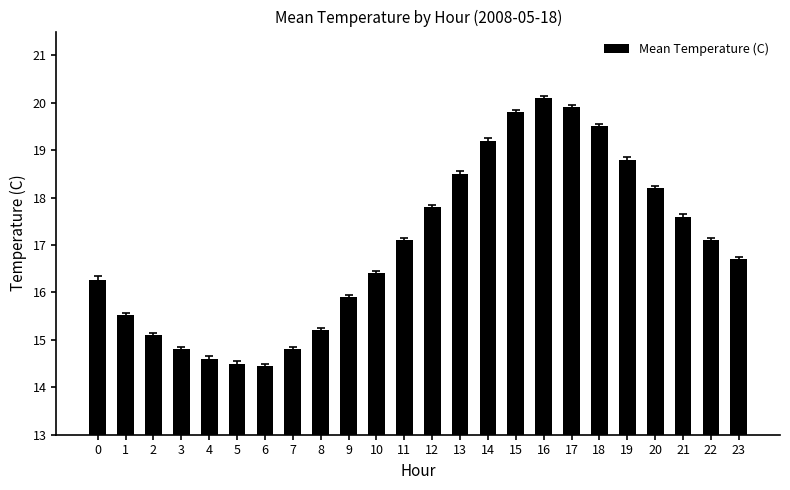

What is the difference between the second highest and second lowest values?

5.4